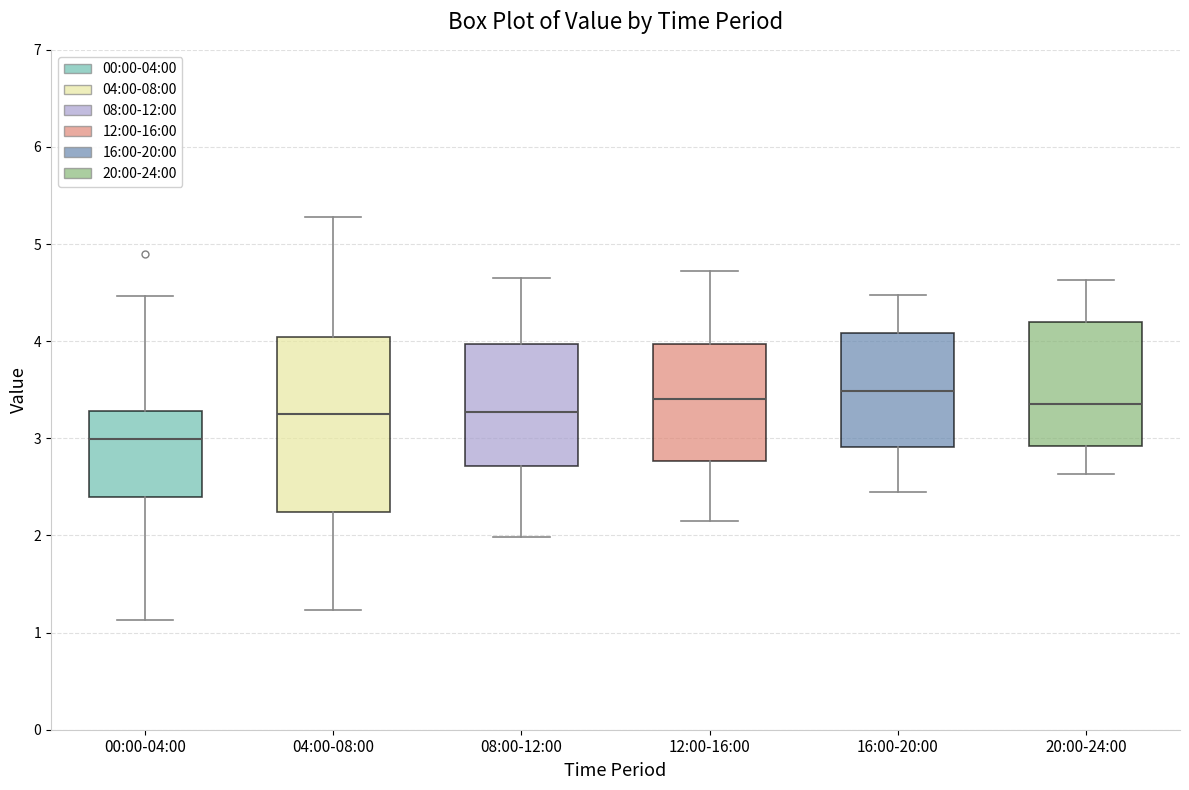

Where does the lower whisker of the box for 12:00-16:00 end on the y-axis? The values are not printed on the chart, so give them approximately, as read against the axis.

2.2